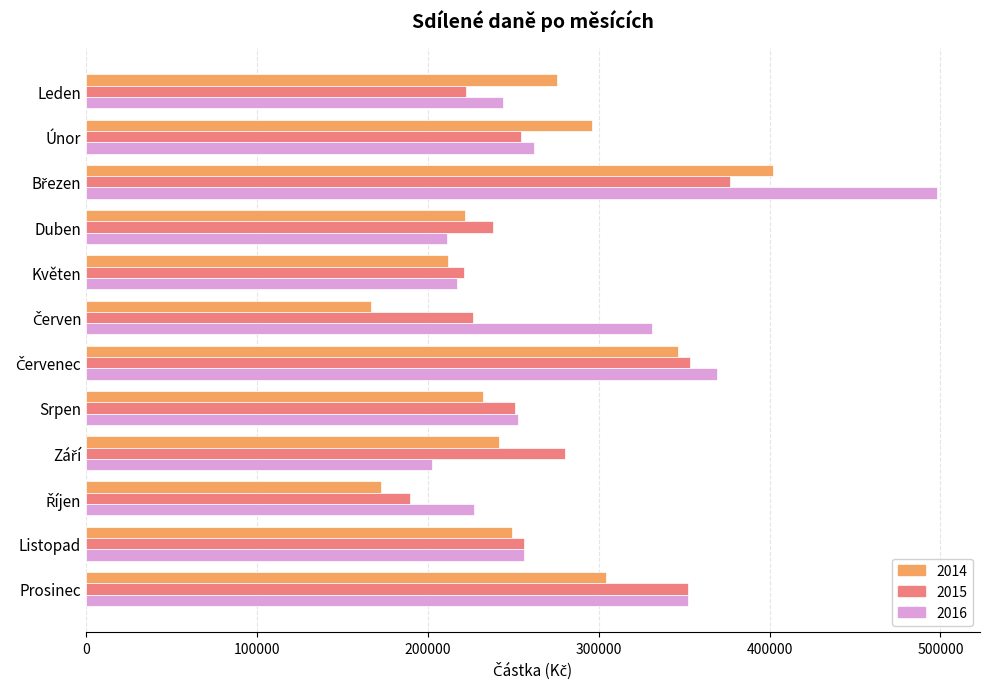

True or false: 2015 has a value of 256207.5 at Listopad.

True